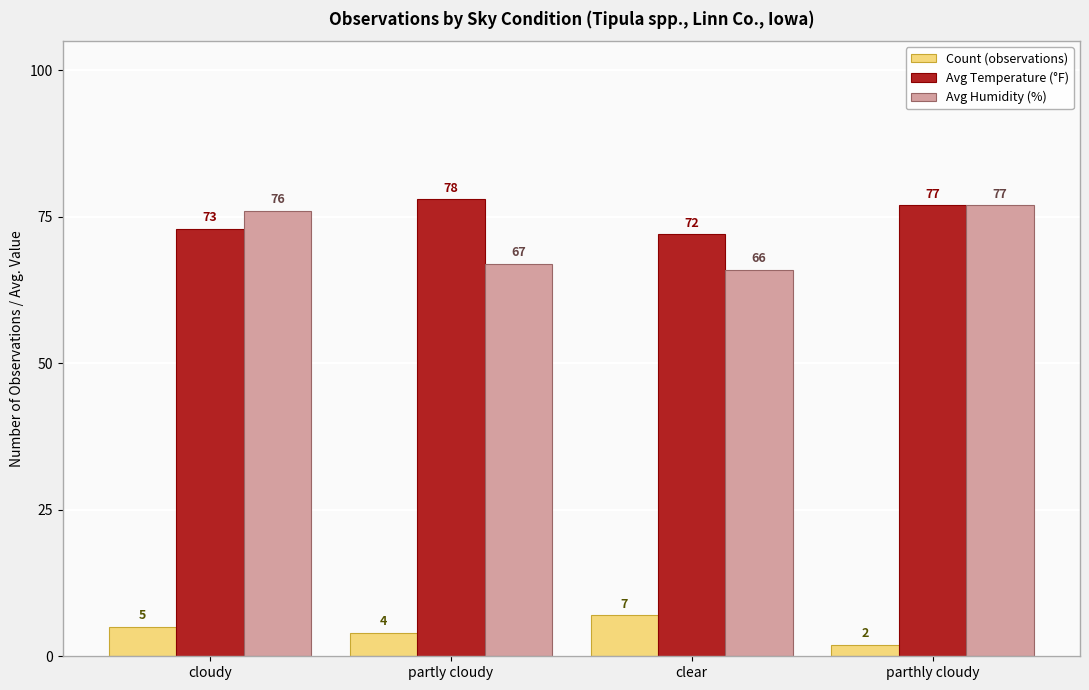

Is the value of Avg Temperature (°F) at partly cloudy greater than the value of Count (observations) at parthly cloudy?

Yes